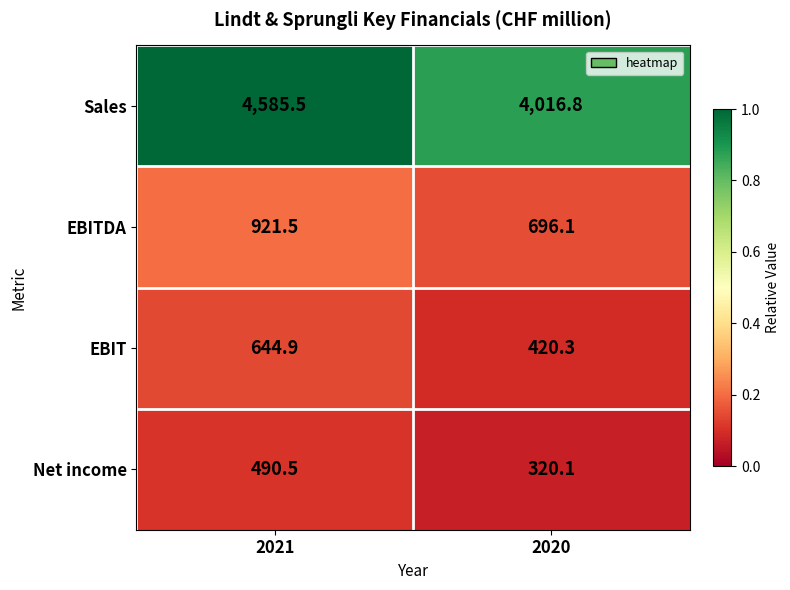

Reading left to right, what are all the values shown in this chart?

Sales: 2021=4585.5	2020=4016.8
EBITDA: 2021=921.5	2020=696.1
EBIT: 2021=644.9	2020=420.3
Net income: 2021=490.5	2020=320.1